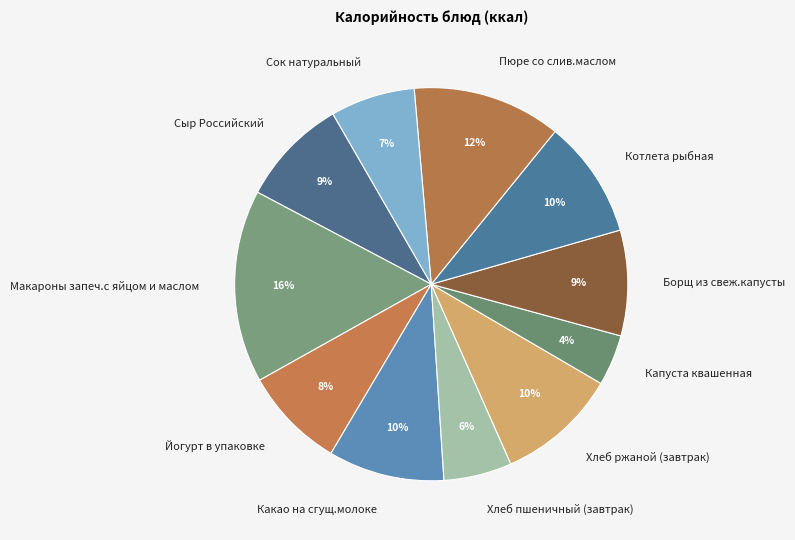

Is it true that Хлеб пшеничный (завтрак) is 6% of the pie?

True